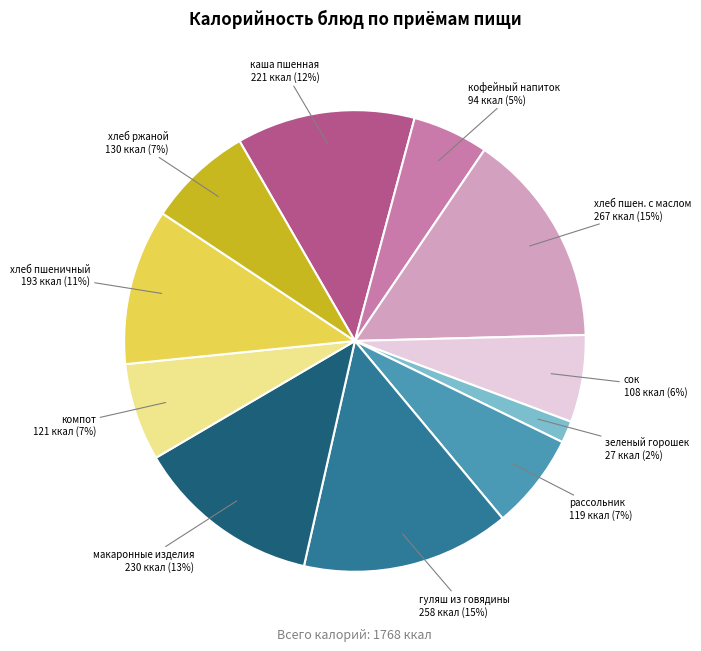

Combined, do сок and кофейный напиток account for over 50%?

No